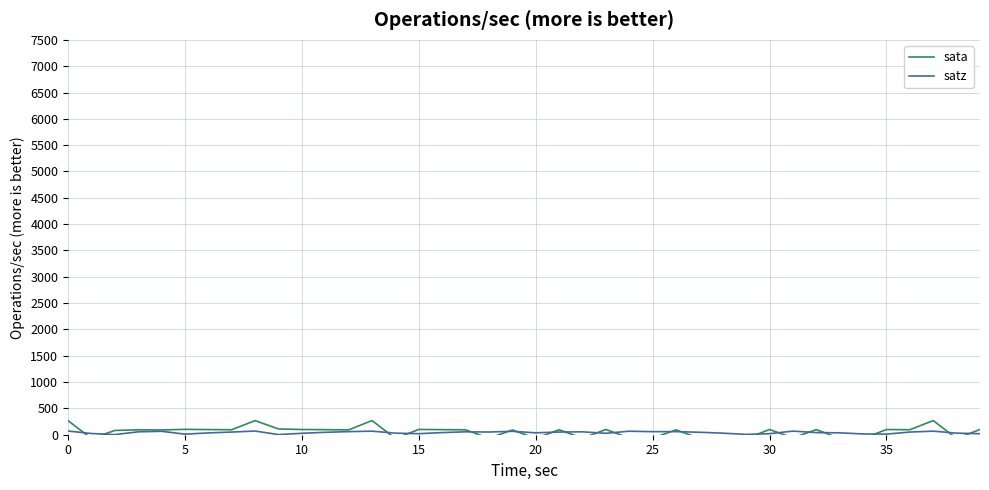

Is this an area chart (filled region under the line)?

No